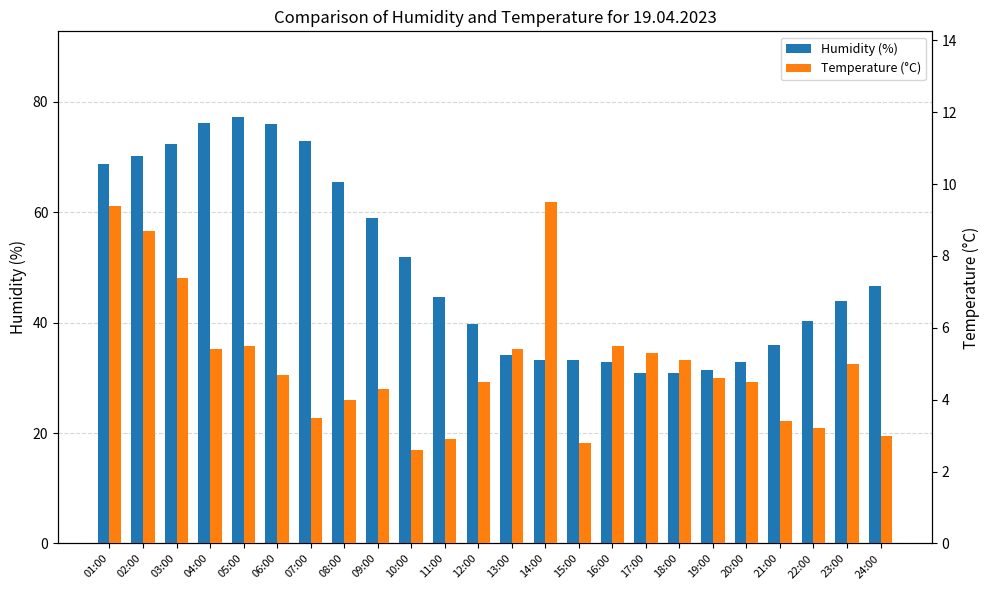

What is the difference between the Humidity (%) values at 12:00 and 19:00?

8.4